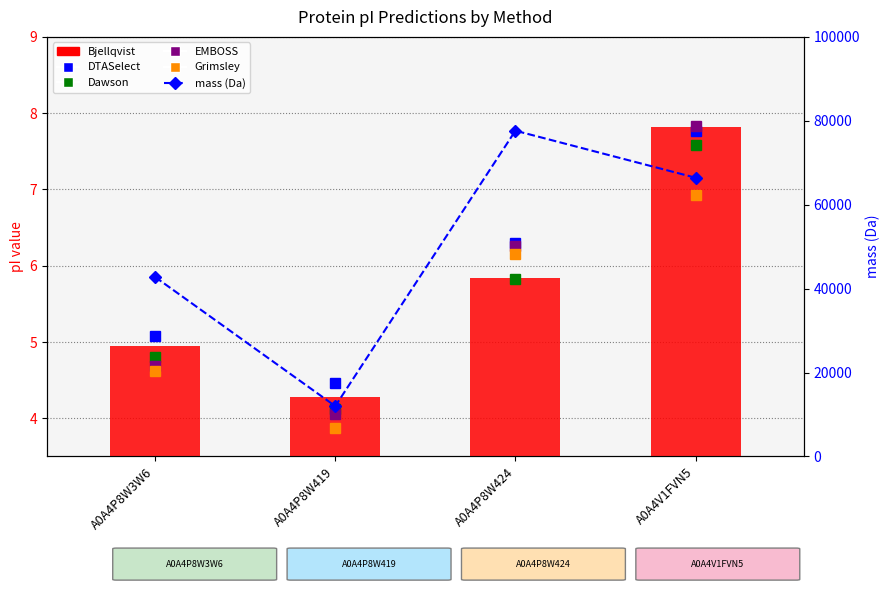

What is the sum of the Grimsley values at A0A4P8W3W6 and A0A4P8W424?

10.8